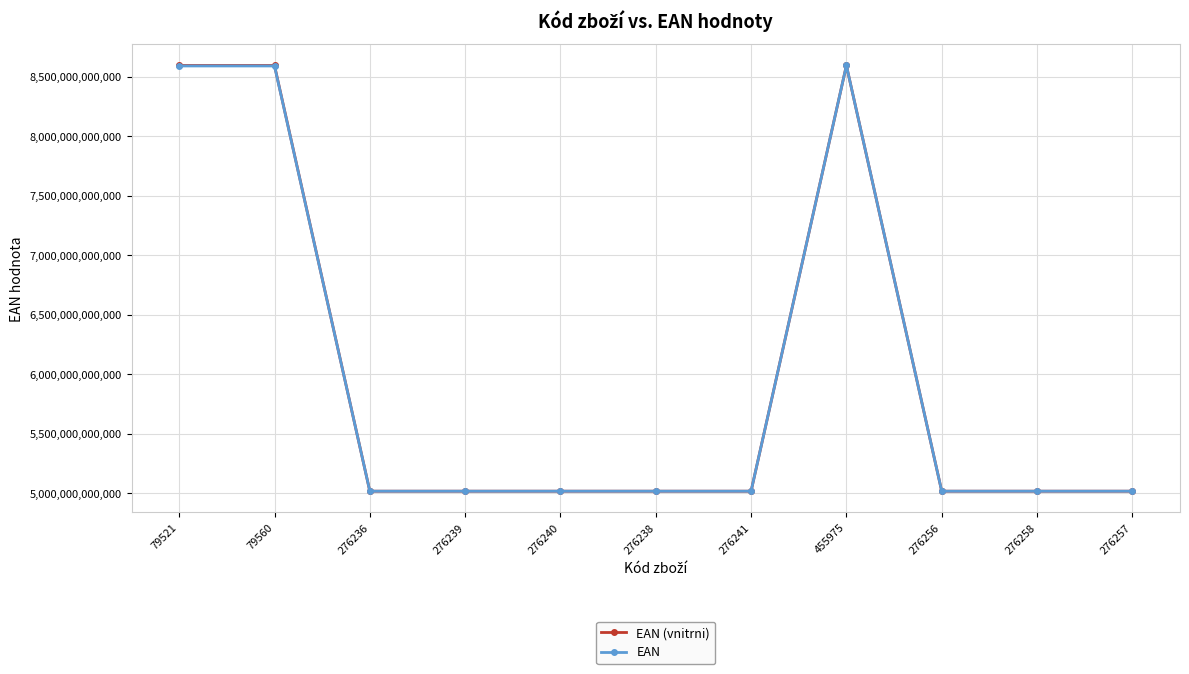

What is the difference between the maximum and minimum values in the EAN series?

3577661890752